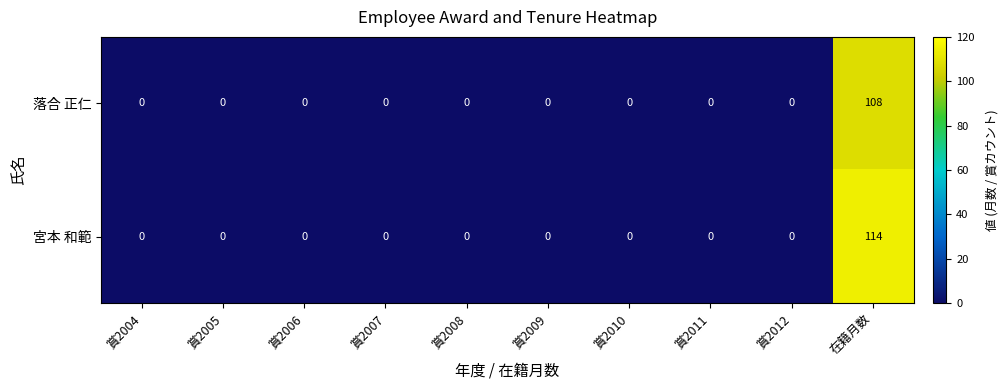

True or false: 宮本 和範 has a value of -49 at 賞2005.

False